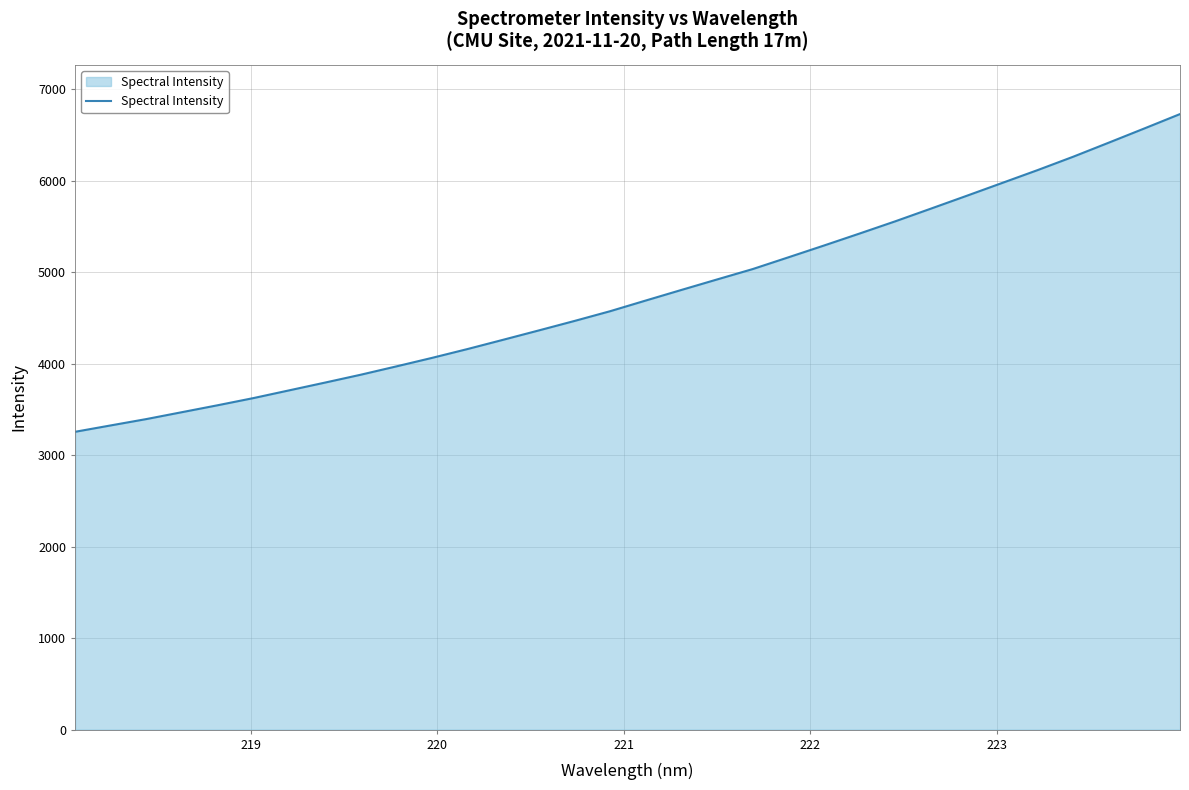

What is the minimum value shown in the chart?

3255.5